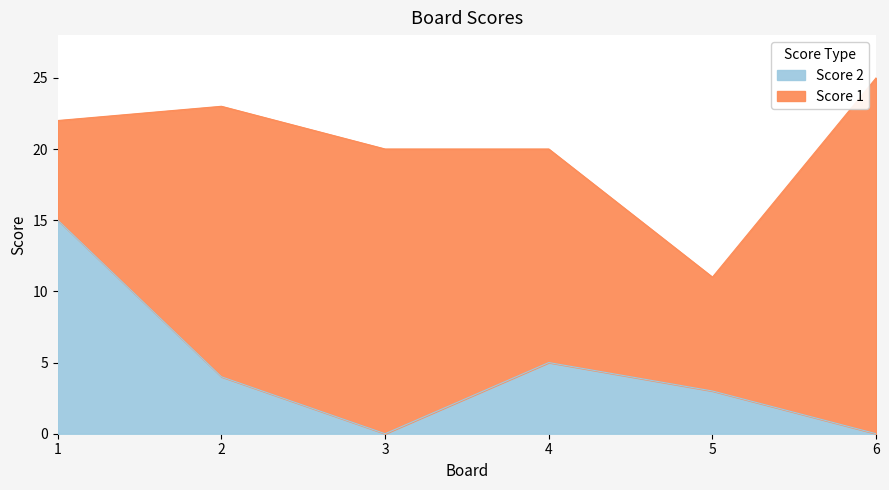

Reading left to right, extract all data points from this chart.

15	4	0	5	3	0